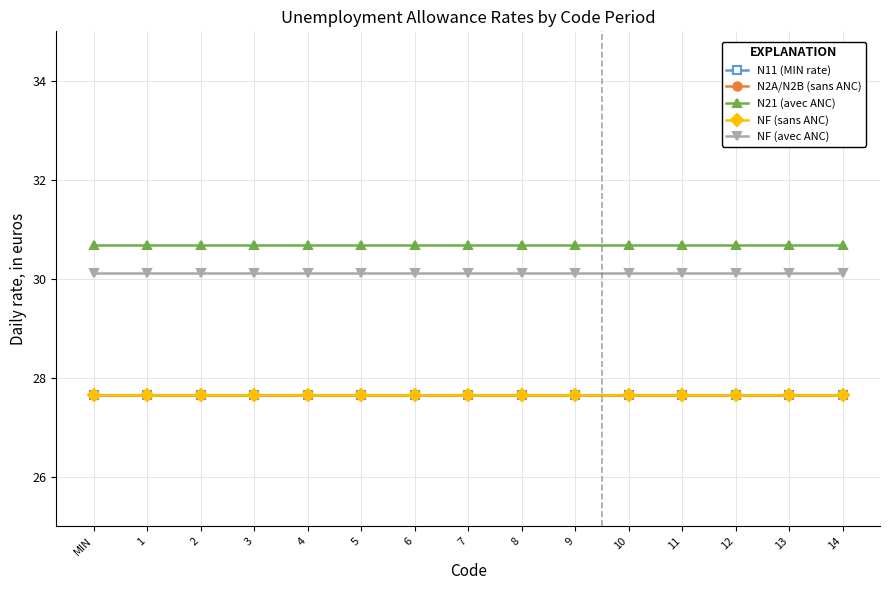

True or false: N11 (MIN rate) and NF (avec ANC) intersect in this chart.

False